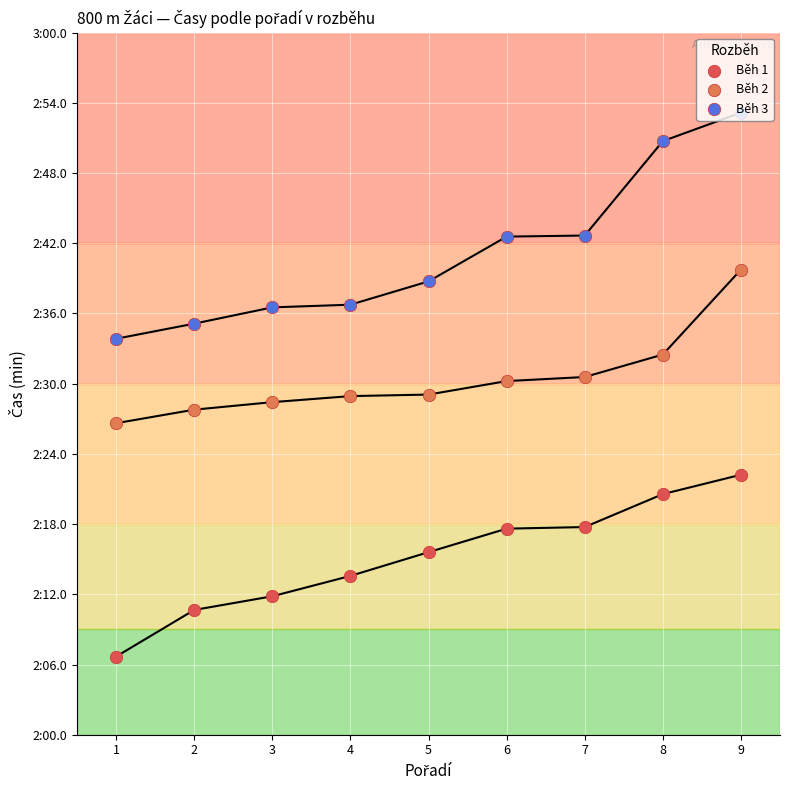

What are all the series names shown in the legend?

Běh 1, Běh 2, Běh 3